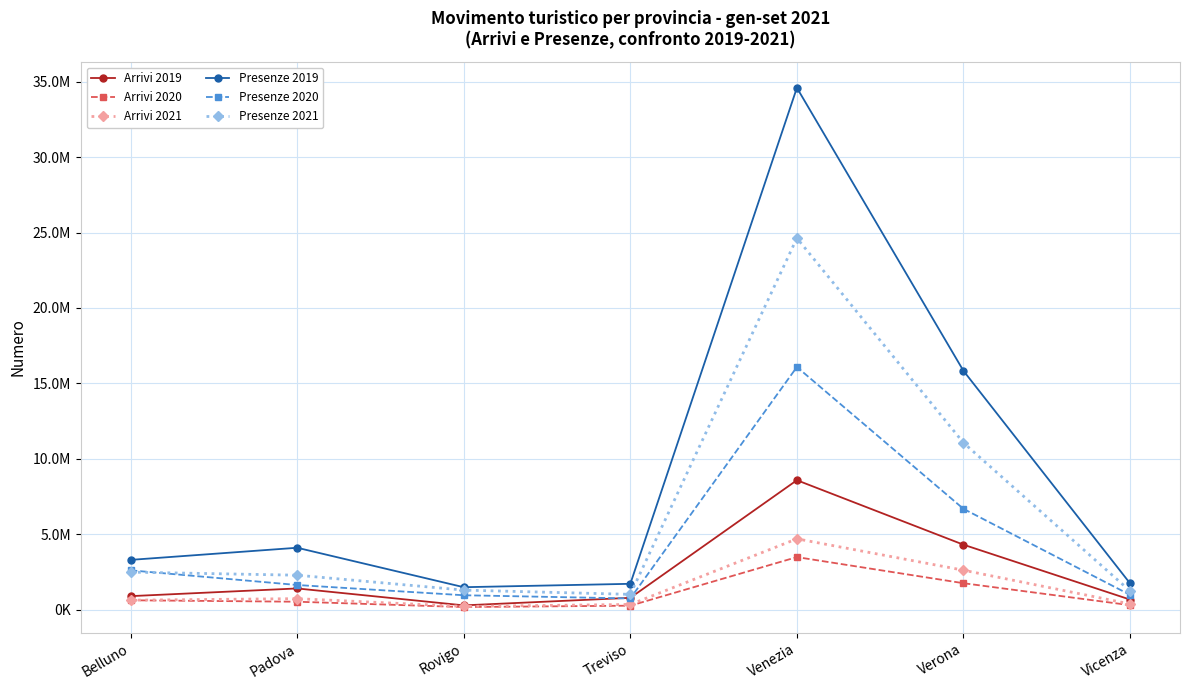

Does the chart display data point markers on the line(s)?

Yes